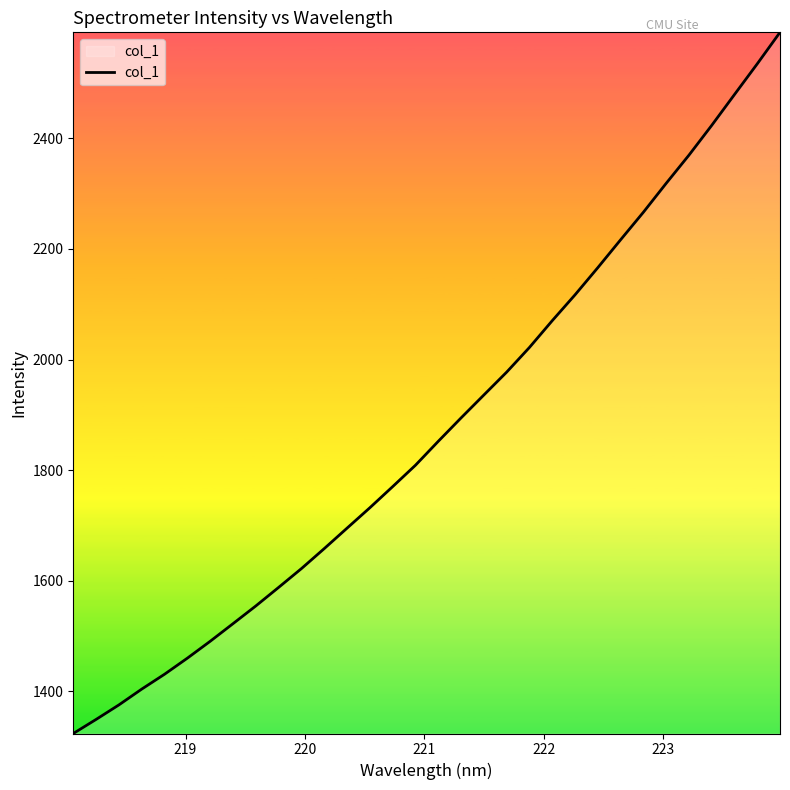

Reading left to right, what are all the values shown in this chart?

1323.9	1349.4	1375.6	1404.2	1431.1	1460.2	1490.7	1522.5	1554.5	1588.1	1622.1	1658.2	1695.2	1732.1	1770.3	1808.9	1852.2	1894.4	1935.9	1977.2	2021.8	2070.2	2116.9	2166.0	2216.4	2266.2	2318.5	2369.4	2423.2	2479.0	2534.5	2591.5